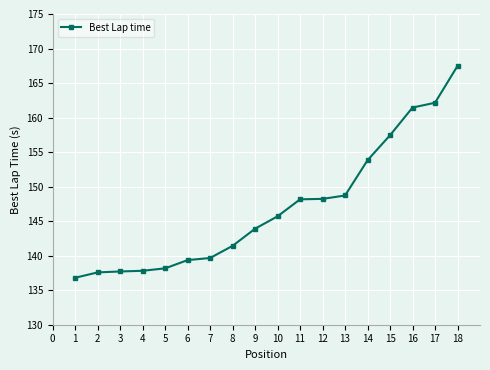

Is it true that the value at 1 is 91.6?

False